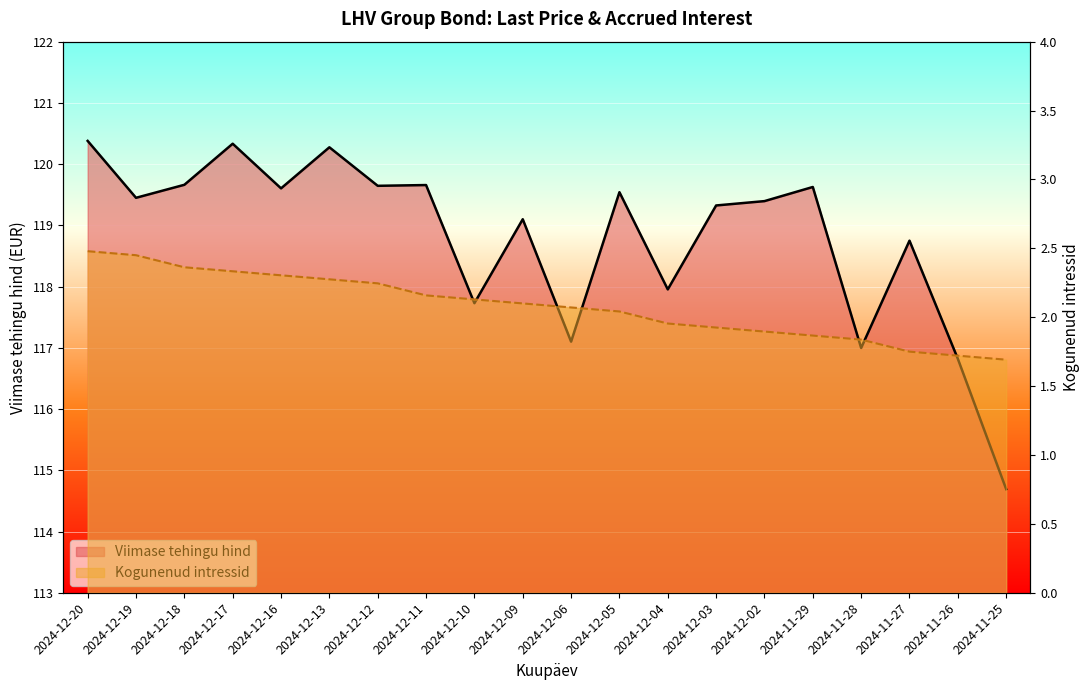

Reading right to left, what are all the values shown in this chart?

Viimase tehingu hind: 114.7	116.8	118.8	117.0	119.6	119.4	119.3	118.0	119.5	117.1	119.1	117.7	119.7	119.6	120.3	119.6	120.3	119.7	119.5	120.4
Kogunenud intressid: 1.7	1.7	1.8	1.8	1.9	1.9	1.9	2.0	2.0	2.1	2.1	2.1	2.2	2.2	2.3	2.3	2.3	2.4	2.5	2.5